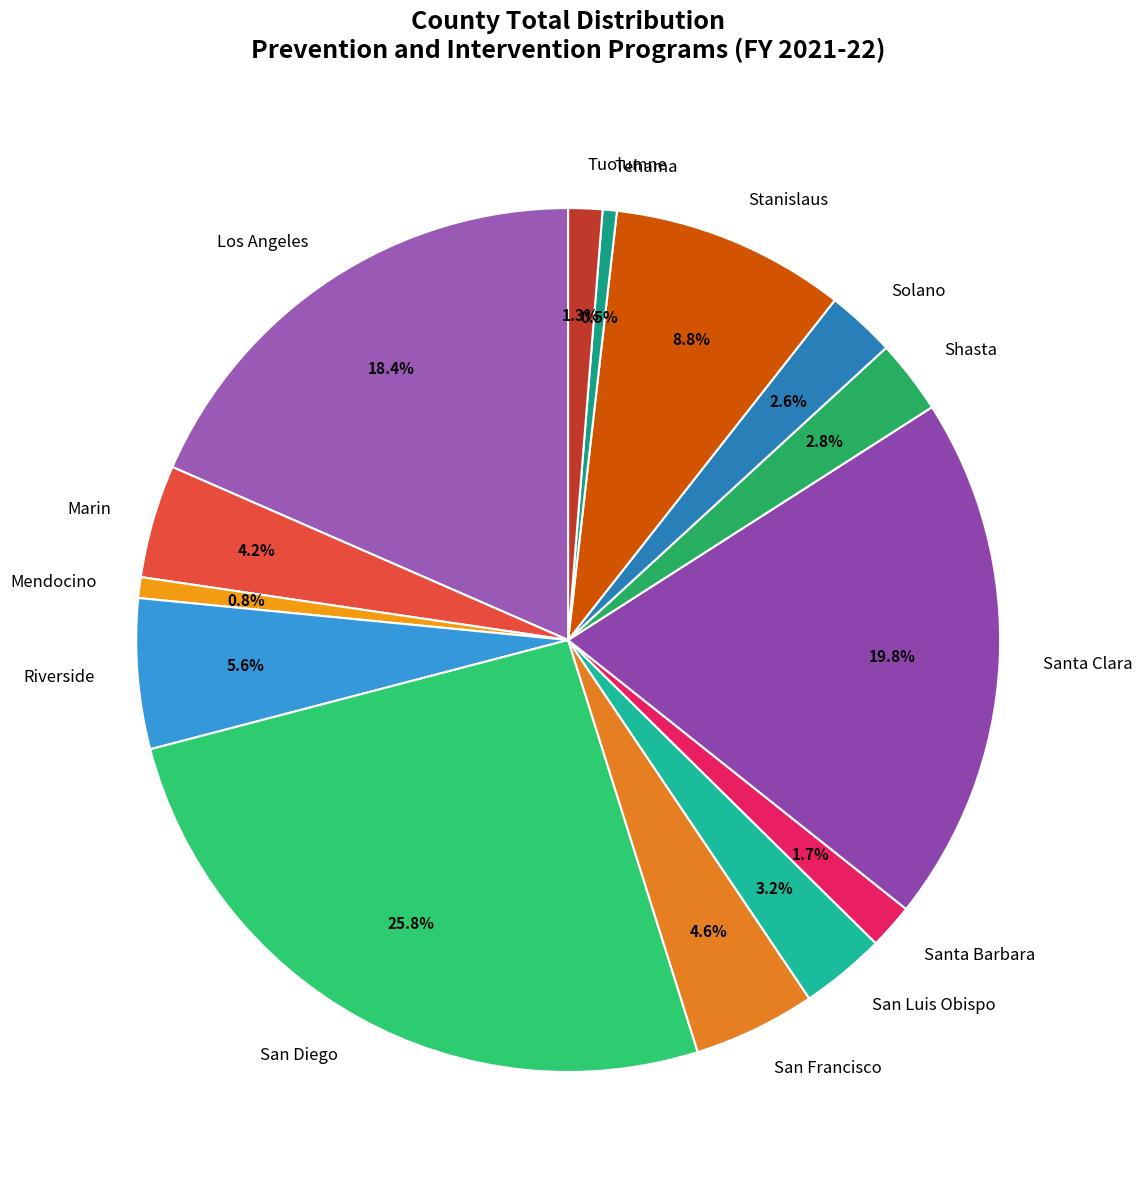

True or false: Santa Clara accounts for 20% of the total.

True